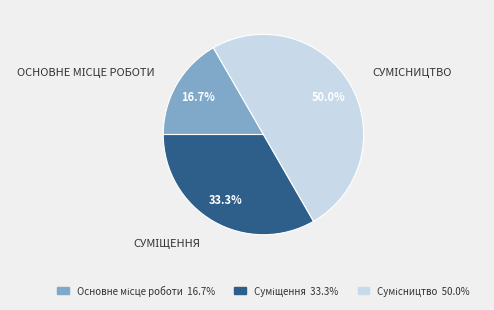

Which slice is the smallest?

Основне місце роботи